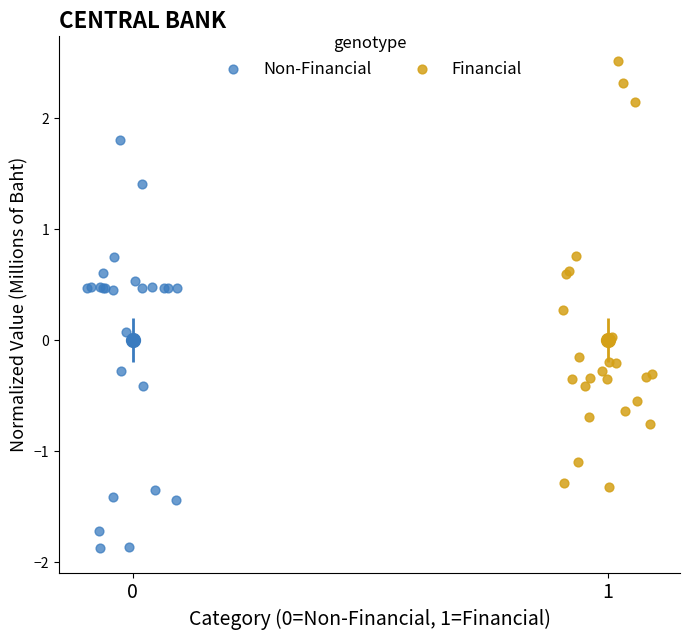

What are all the series names shown in the legend?

Non-Financial, Financial